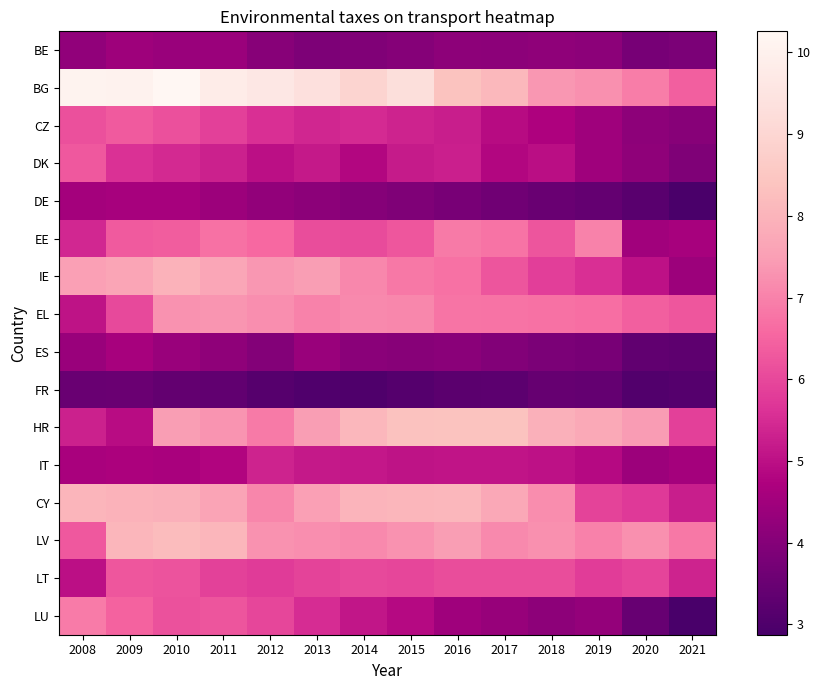

What is the total value across all series at 2012?

95.1